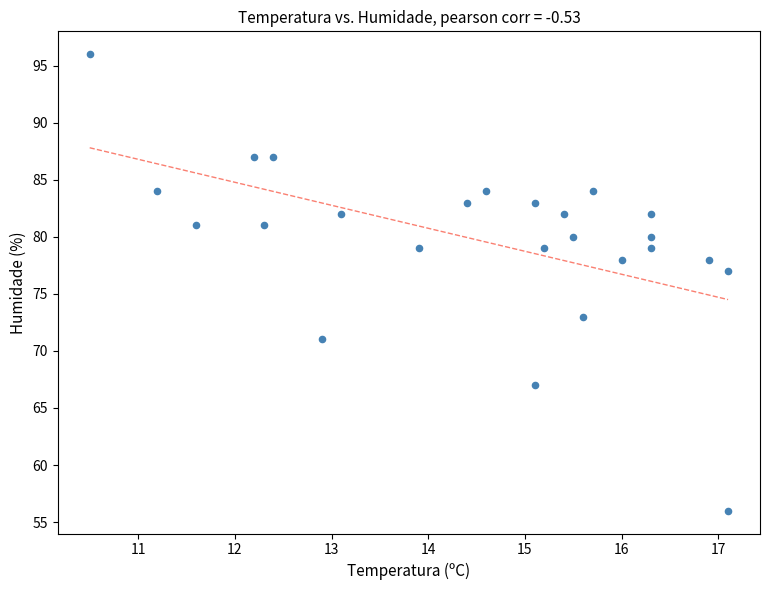

What Y value in the scatter plot is closest to 76?

77